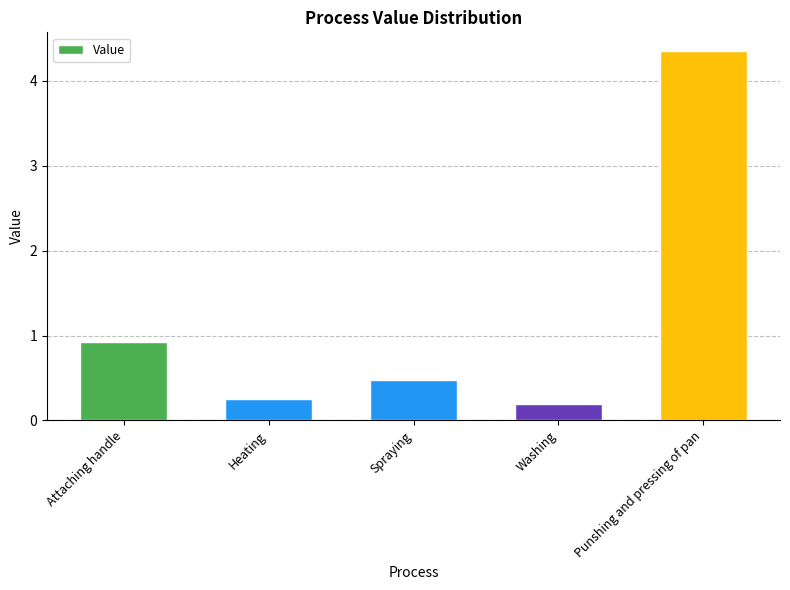

At which label is the value closest to 2?

Attaching handle